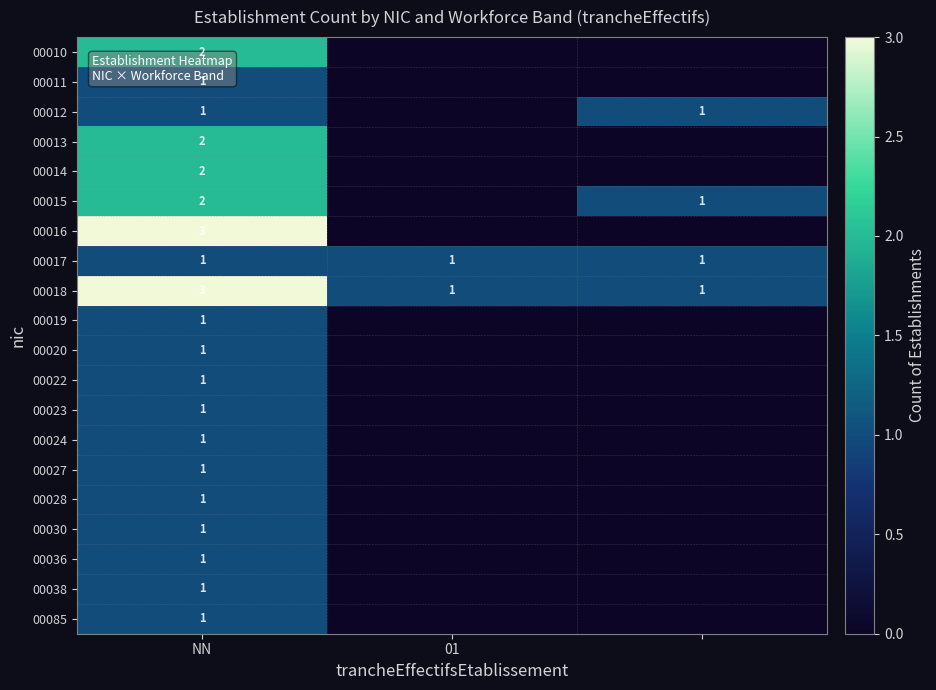

Which label corresponds to the largest value in the chart?

NN